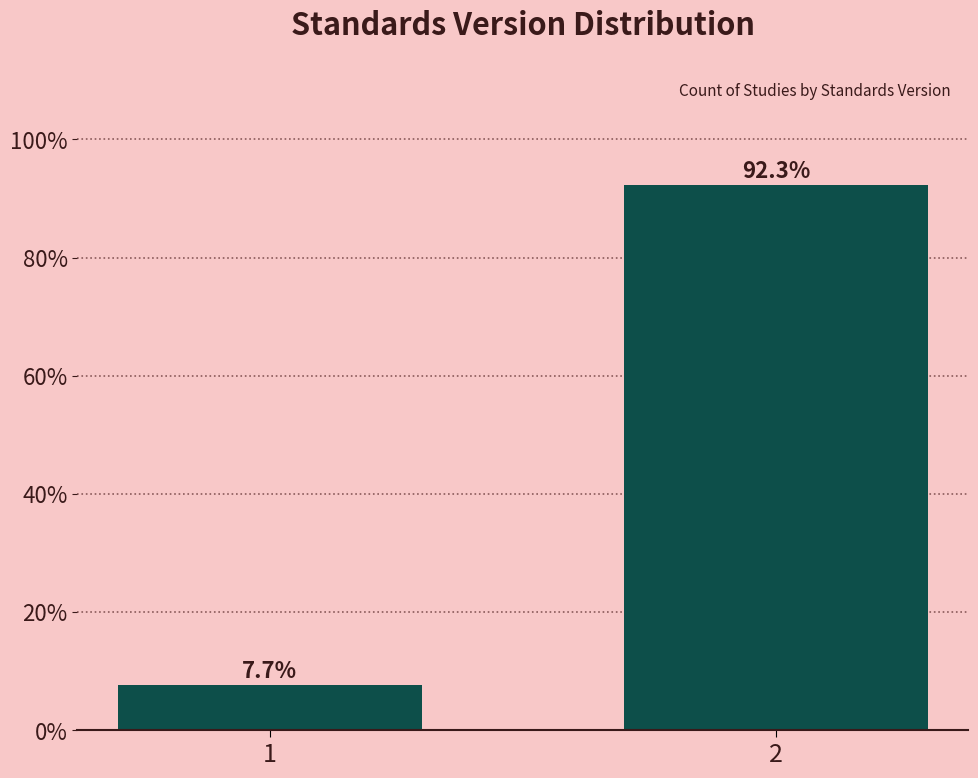

Reading right to left, what are all the values shown in this chart?

2=92.3	1=7.7